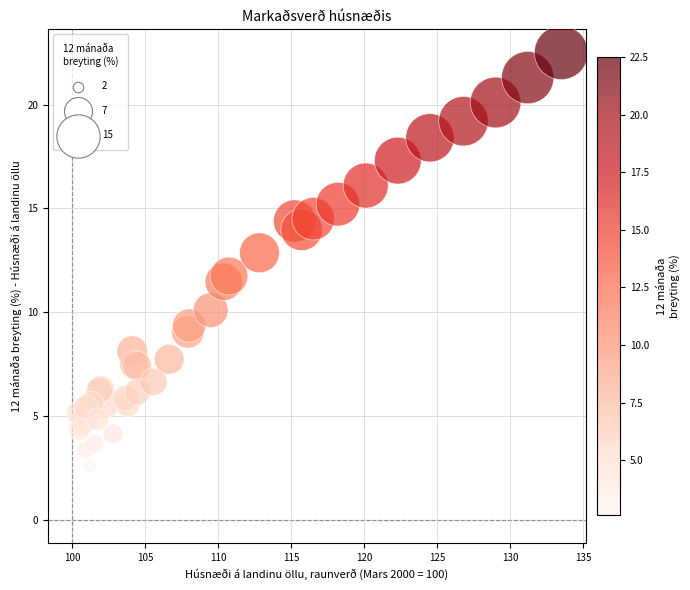

What Y value in the scatter plot is closest to 12?

11.7